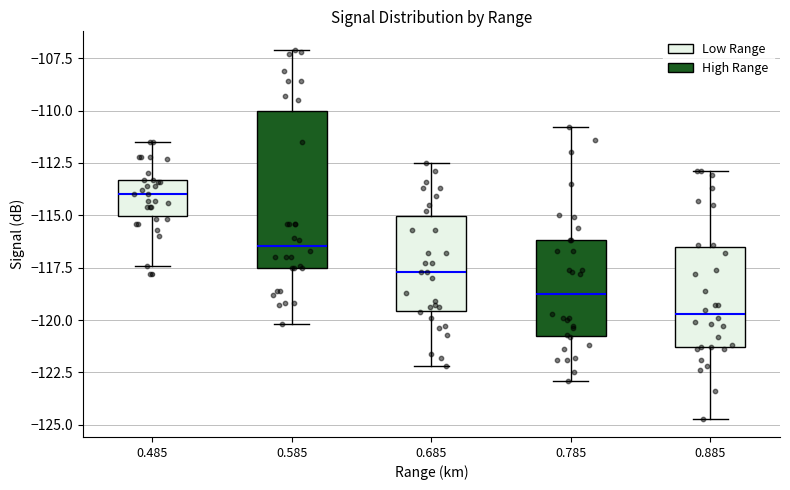

Reading left to right, read every box against the y-axis: the position of its median line, the range the box covers, and the ends of its whiskers. The values are not printed on the chart, so give them approximately, as read against the axis.

0.485: median -114.0, box -115.0 to -113.5, whiskers -117.5 to -111.5
0.585: median -116.5, box -117.5 to -110.0, whiskers -120.0 to -107.0
0.685: median -117.5, box -119.5 to -115.0, whiskers -122.0 to -112.5
0.785: median -118.5, box -121.0 to -116.0, whiskers -123.0 to -111.0
0.885: median -119.5, box -121.5 to -116.5, whiskers -124.5 to -113.0